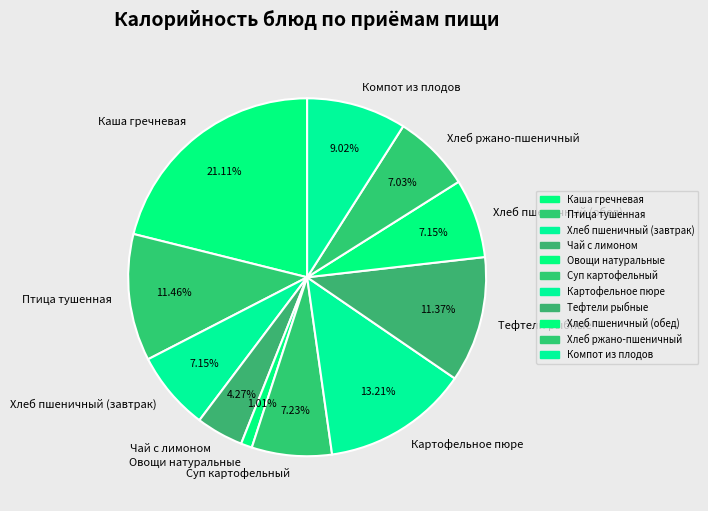

Is there a majority slice in this chart?

No